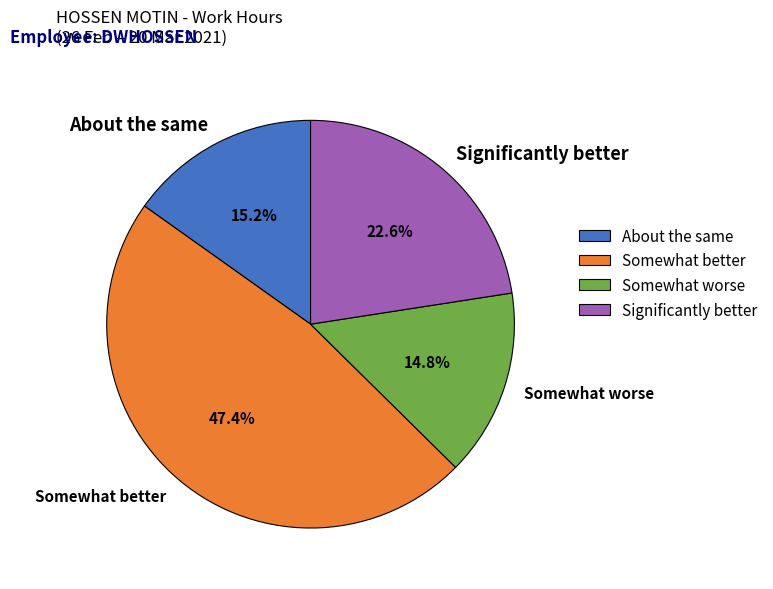

What is the largest slice in the pie chart?

Somewhat better